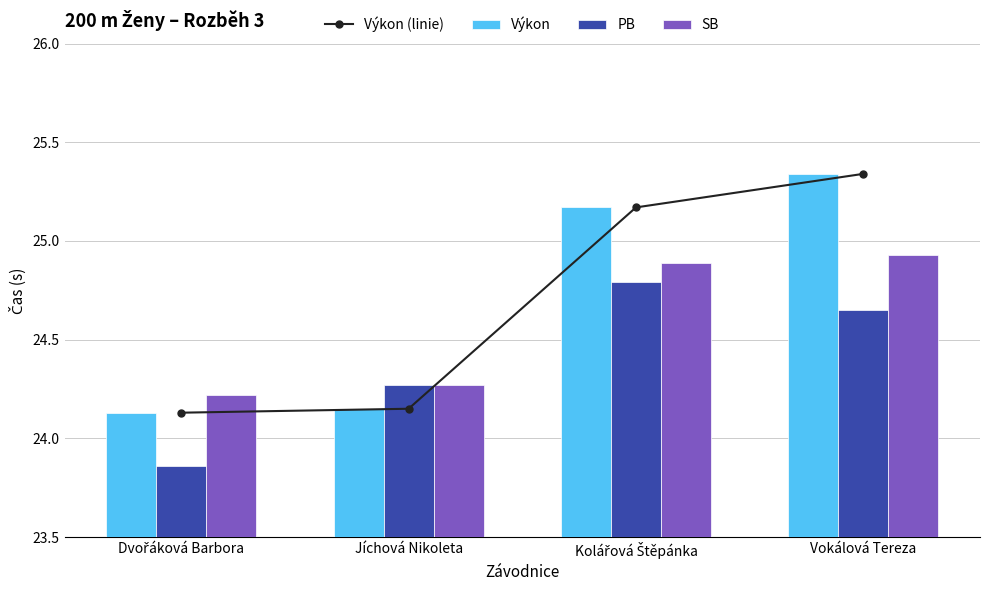

Reading left to right, extract all data points from this chart.

Výkon (linie): 24.1	24.1	25.2	25.3
Výkon: 24.1	24.1	25.2	25.3
PB: 23.9	24.3	24.8	24.6
SB: 24.2	24.3	24.9	24.9